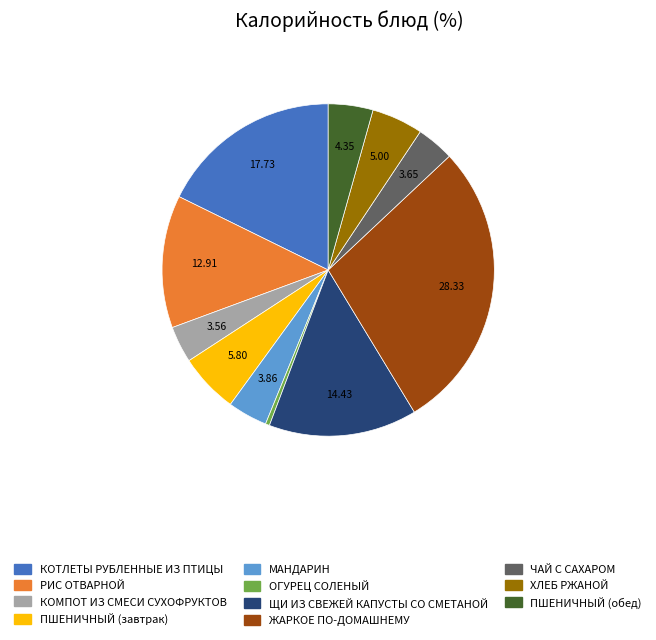

Combined, do ХЛЕБ РЖАНОЙ and ПШЕНИЧНЫЙ (обед) account for over 50%?

No